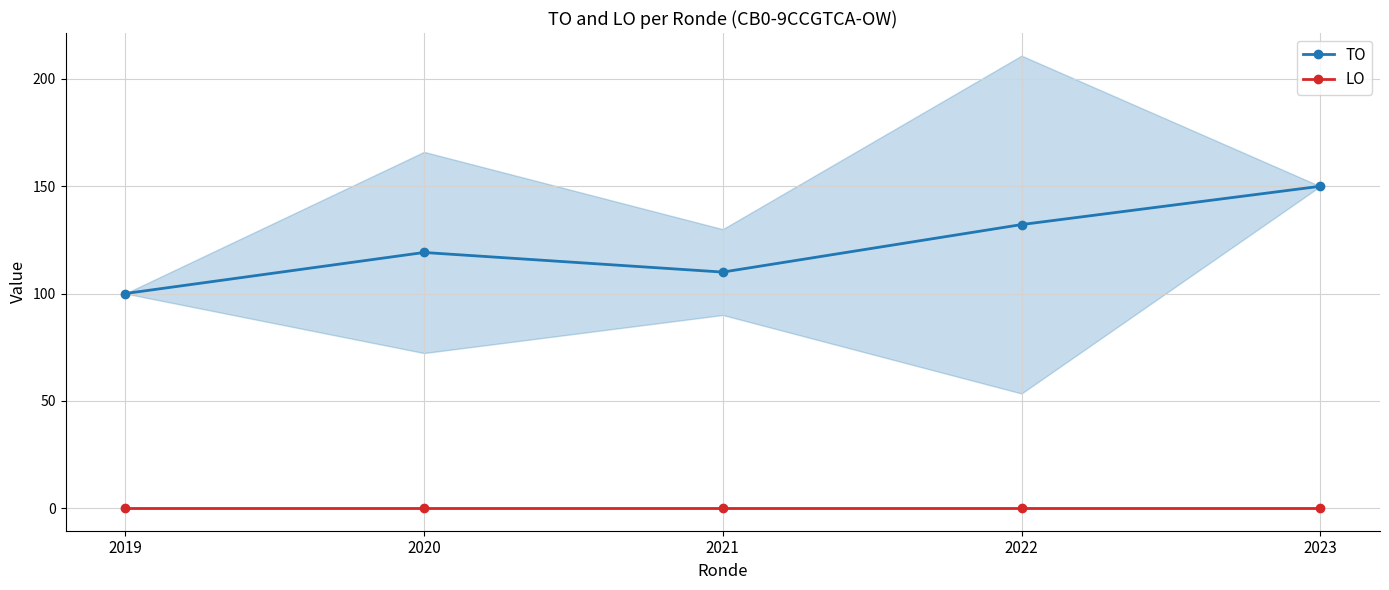

Between 2023 and 2019, which is larger?

2023